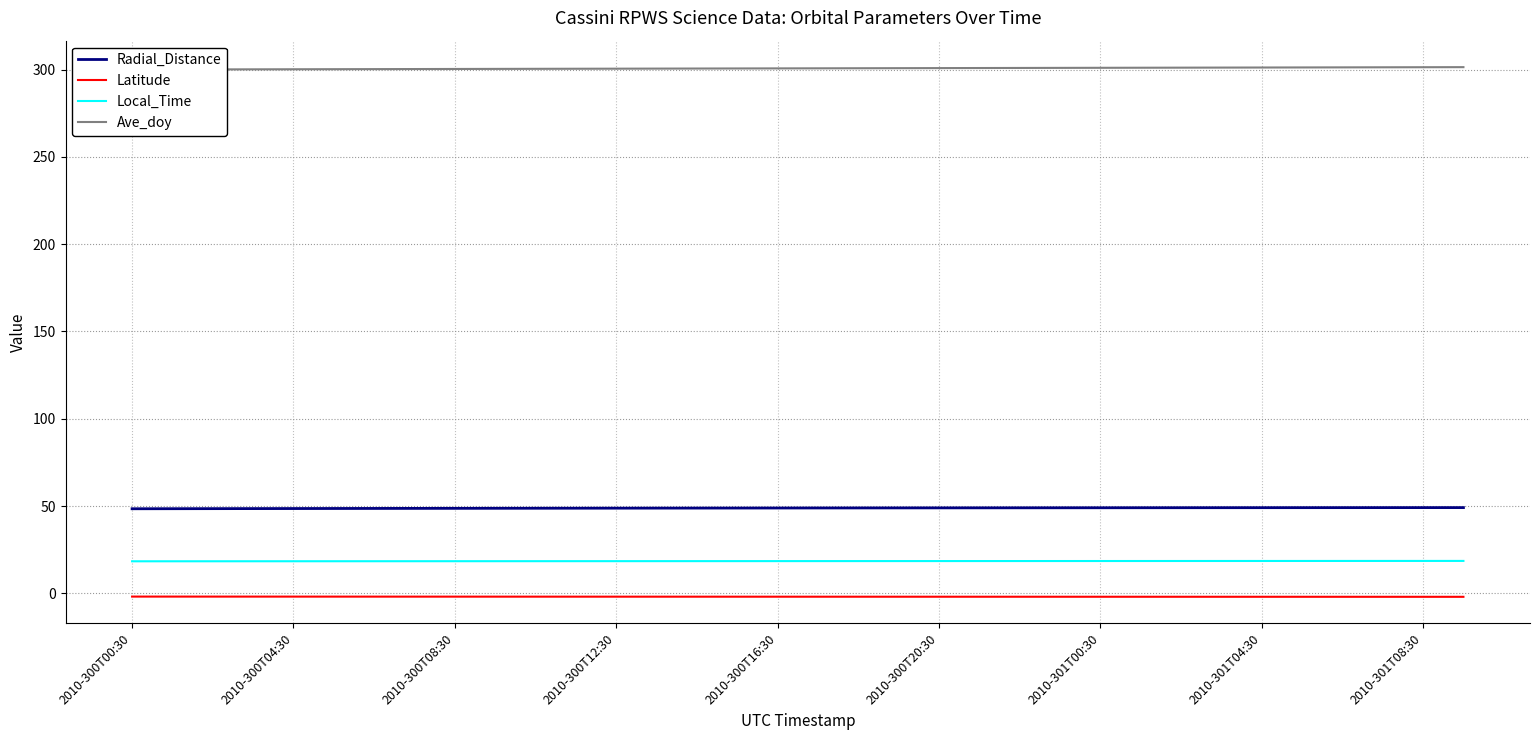

Reading left to right, extract all data points from this chart.

Radial_Distance: 48.5	48.5	48.5	48.6	48.6	48.6	48.6	48.7	48.7	48.7	48.8	48.8	48.8	48.8	48.9	48.9	48.9	48.9	48.9	49.0	49.0	49.0	49.0	49.0	49.0	49.0	49.1	49.1	49.1	49.1	49.1	49.1	49.1	49.1
Latitude: -1.8	-1.8	-1.8	-1.9	-1.9	-1.9	-1.9	-1.9	-1.9	-1.9	-1.9	-1.9	-1.9	-1.9	-1.9	-1.9	-1.9	-1.9	-1.9	-1.9	-1.9	-1.9	-1.9	-1.9	-1.9	-1.9	-1.9	-1.9	-1.9	-2.0	-2.0	-2.0	-2.0	-2.0
Local_Time: 18.4	18.4	18.4	18.4	18.4	18.4	18.4	18.4	18.4	18.4	18.4	18.4	18.5	18.5	18.5	18.5	18.5	18.5	18.5	18.5	18.5	18.5	18.5	18.5	18.5	18.5	18.5	18.6	18.6	18.6	18.6	18.6	18.6	18.6
Ave_doy: 300.0	300.1	300.1	300.1	300.2	300.2	300.3	300.3	300.4	300.4	300.4	300.5	300.5	300.6	300.6	300.6	300.7	300.7	300.8	300.8	300.9	300.9	300.9	301.0	301.0	301.1	301.1	301.1	301.2	301.2	301.3	301.3	301.4	301.4